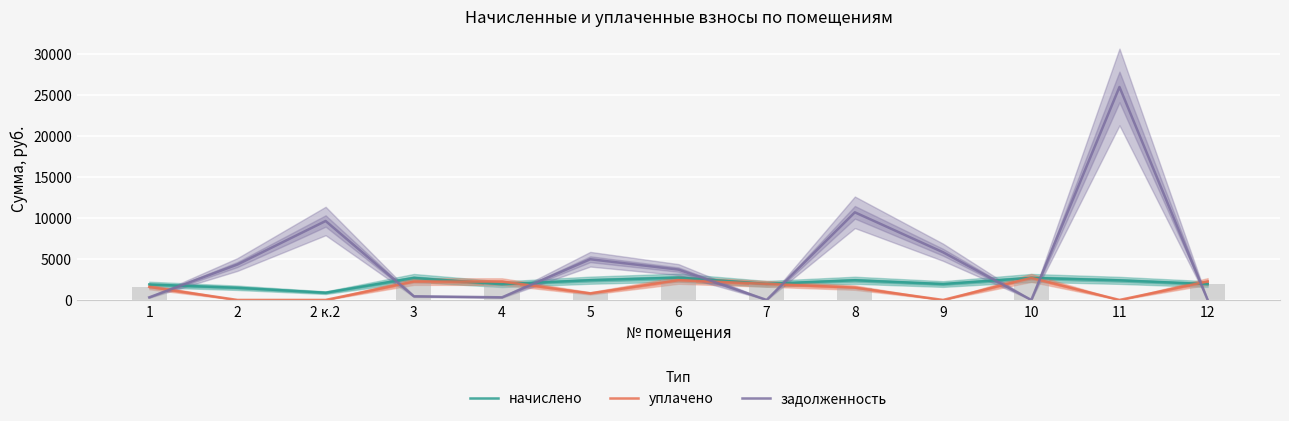

The уплачено series shows 2233.9 at 3. True or false?

True